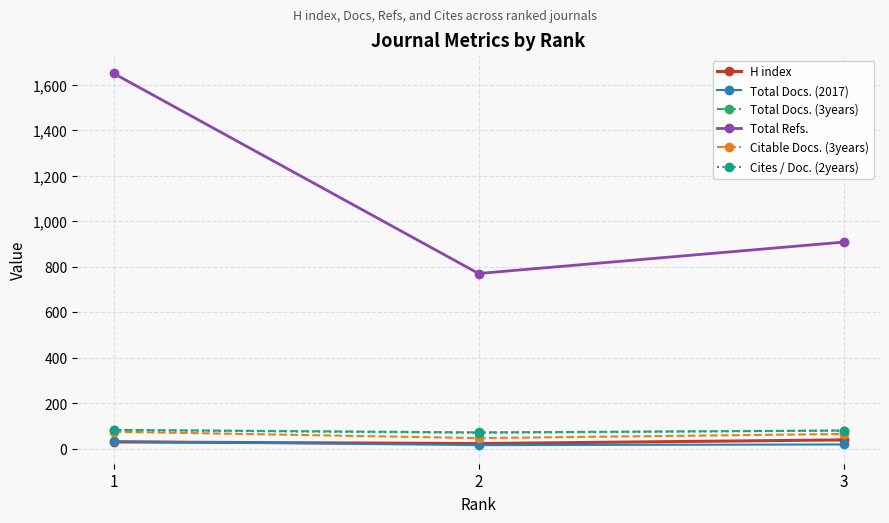

What is the greatest value displayed?

1649